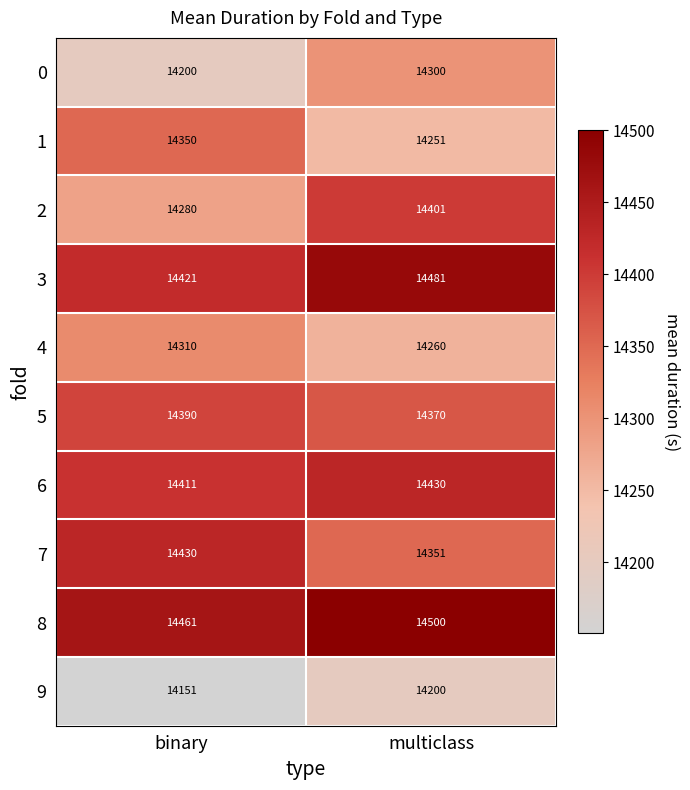

What is the sum of all 4 values?

28570